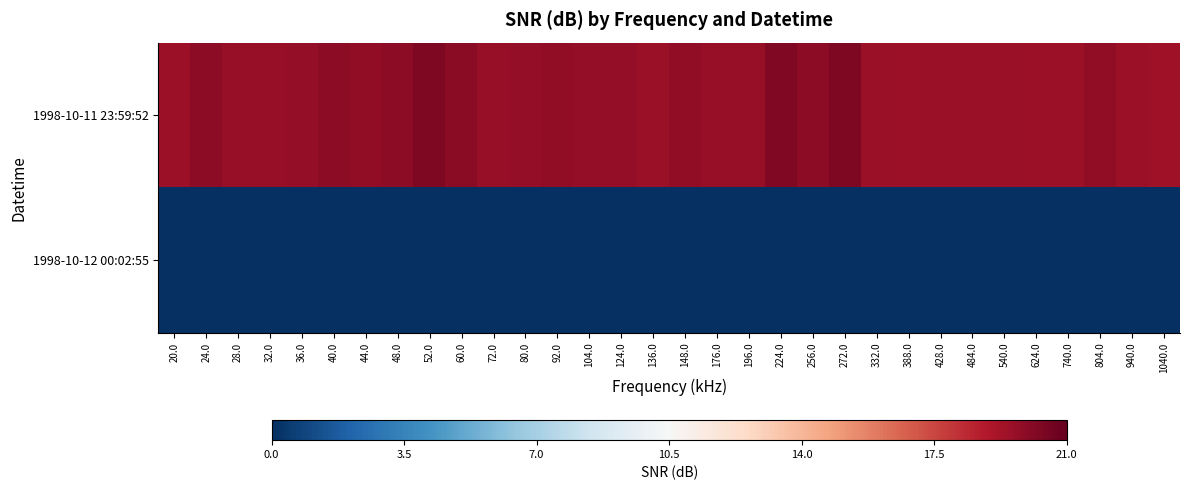

Which series has the largest range (max minus min)?

1998-10-11 23:59:52